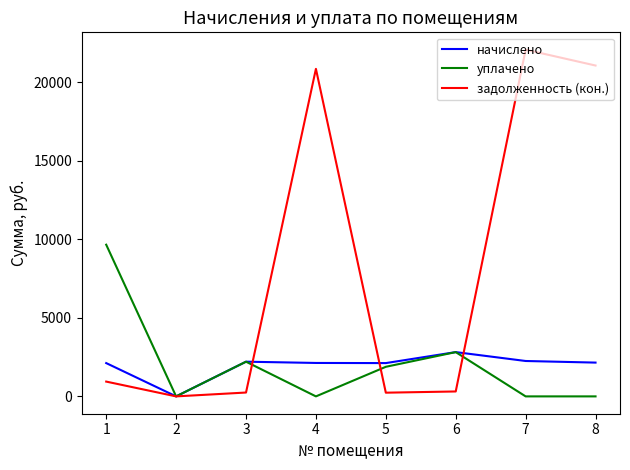

What is the maximum value for уплачено?

9660.4